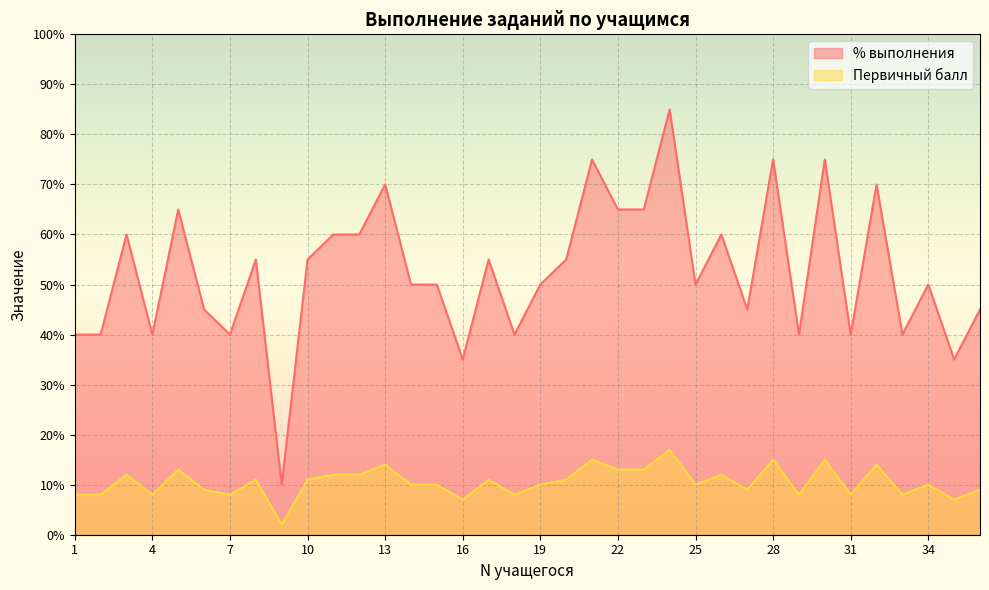

Reading right to left, list all the values displayed in this chart.

% выполнения: 36=45	35=35	34=50	33=40	32=70	31=40	30=75	29=40	28=75	27=45	26=60	25=50	24=85	23=65	22=65	21=75	20=55	19=50	18=40	17=55	16=35	15=50	14=50	13=70	12=60	11=60	10=55	9=10	8=55	7=40	6=45	5=65	4=40	3=60	2=40	1=40
Первичный балл: 36=9	35=7	34=10	33=8	32=14	31=8	30=15	29=8	28=15	27=9	26=12	25=10	24=17	23=13	22=13	21=15	20=11	19=10	18=8	17=11	16=7	15=10	14=10	13=14	12=12	11=12	10=11	9=2	8=11	7=8	6=9	5=13	4=8	3=12	2=8	1=8